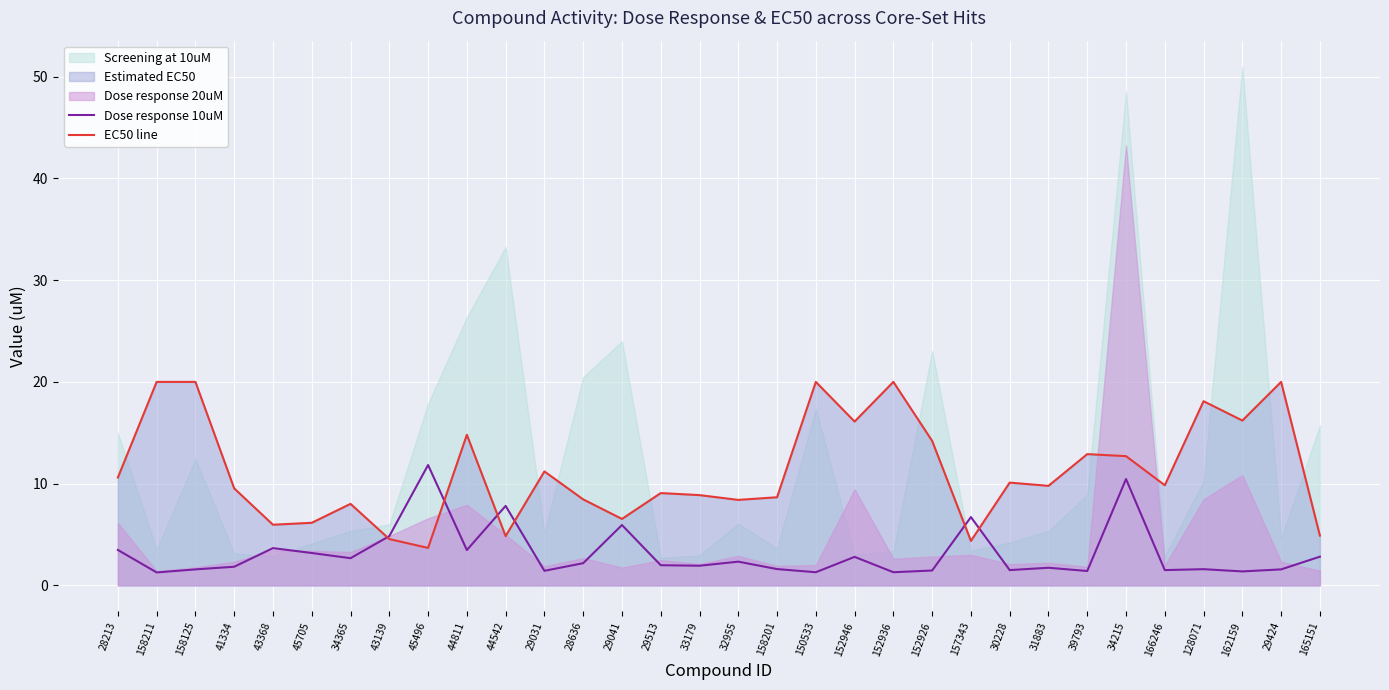

What is the difference between the EC50 line values at 34215 and 152926?

1.5